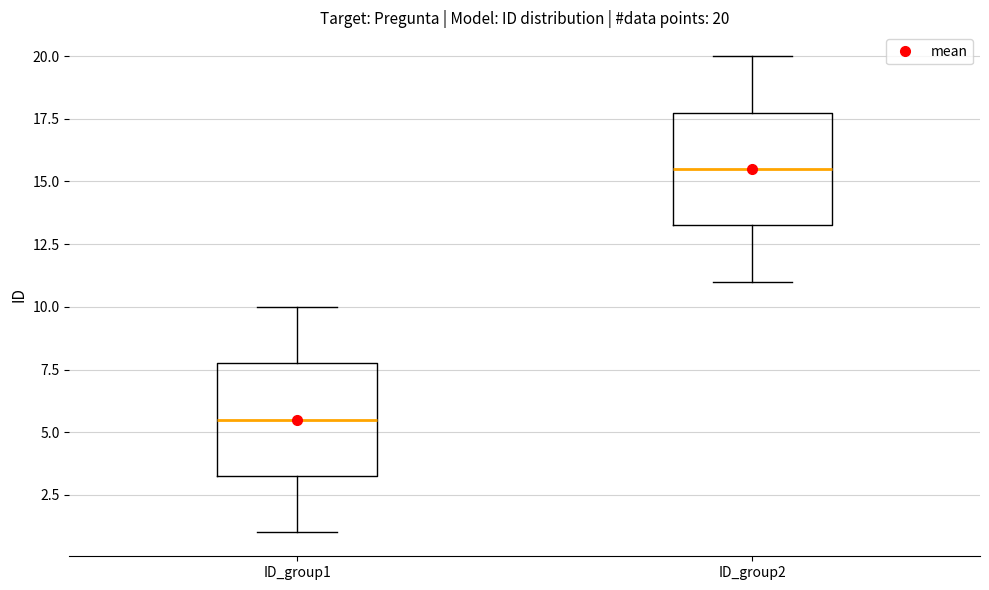

Which box has the lowest median line?

ID_group1